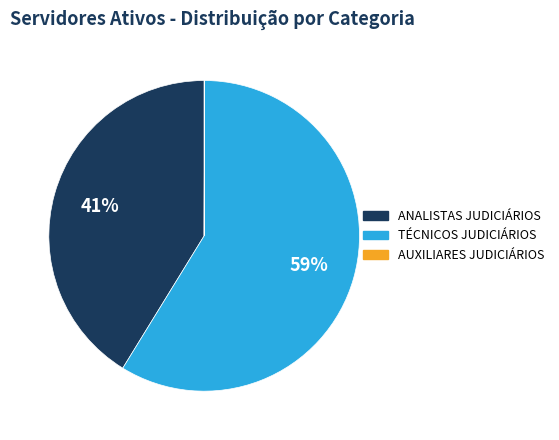

To the nearest percent, what is the difference between the largest and smallest slice percentages?

59%